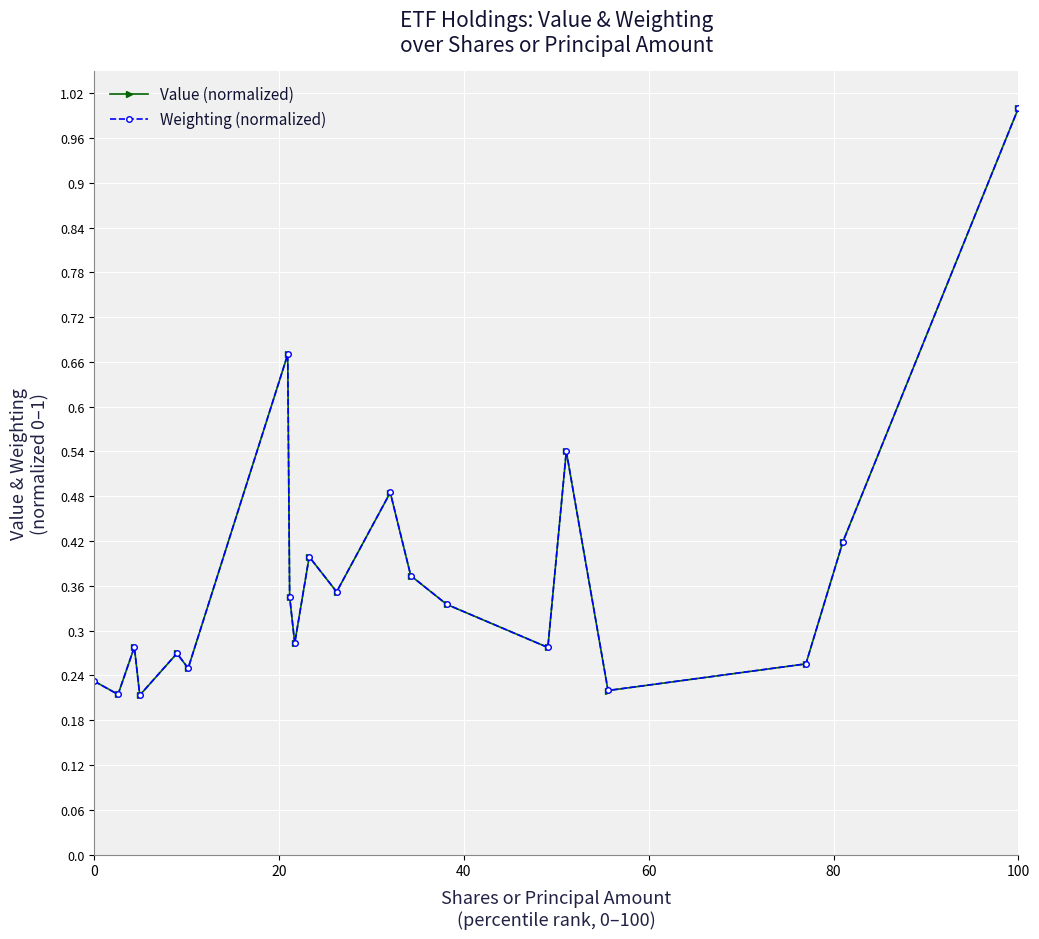

True or false: Weighting (normalized) has more than 2 interior local peaks.

True